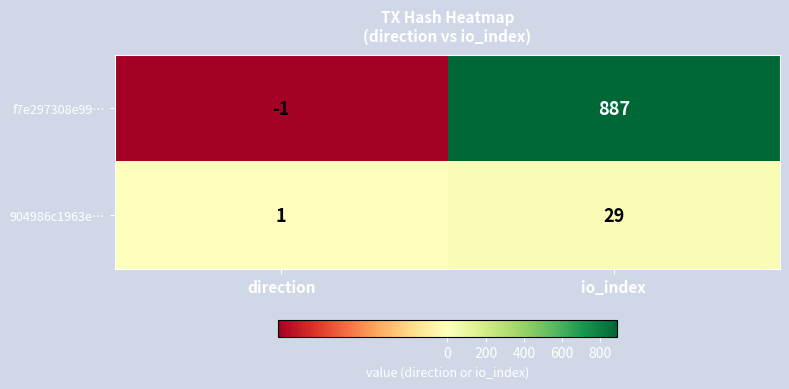

What is the difference between the highest and lowest values at io_index?

858